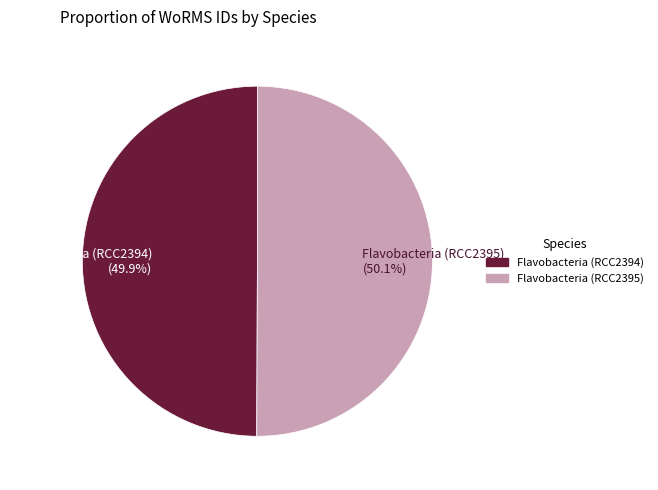

To the nearest percent, what percentage of the pie is Flavobacteria (RCC2395)?

50%